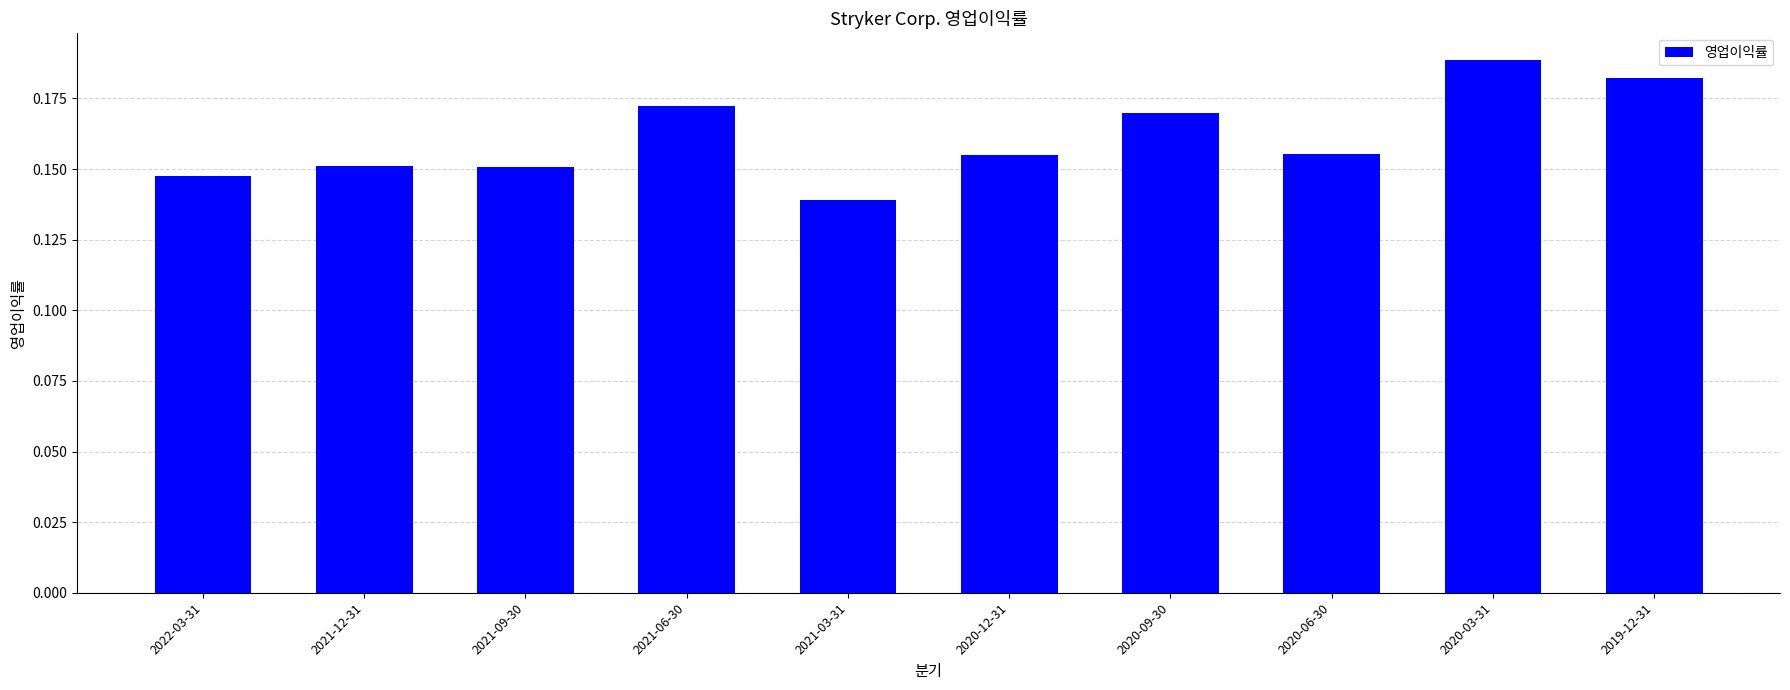

Which has a higher value, 2019-12-31 or 2021-03-31?

2019-12-31